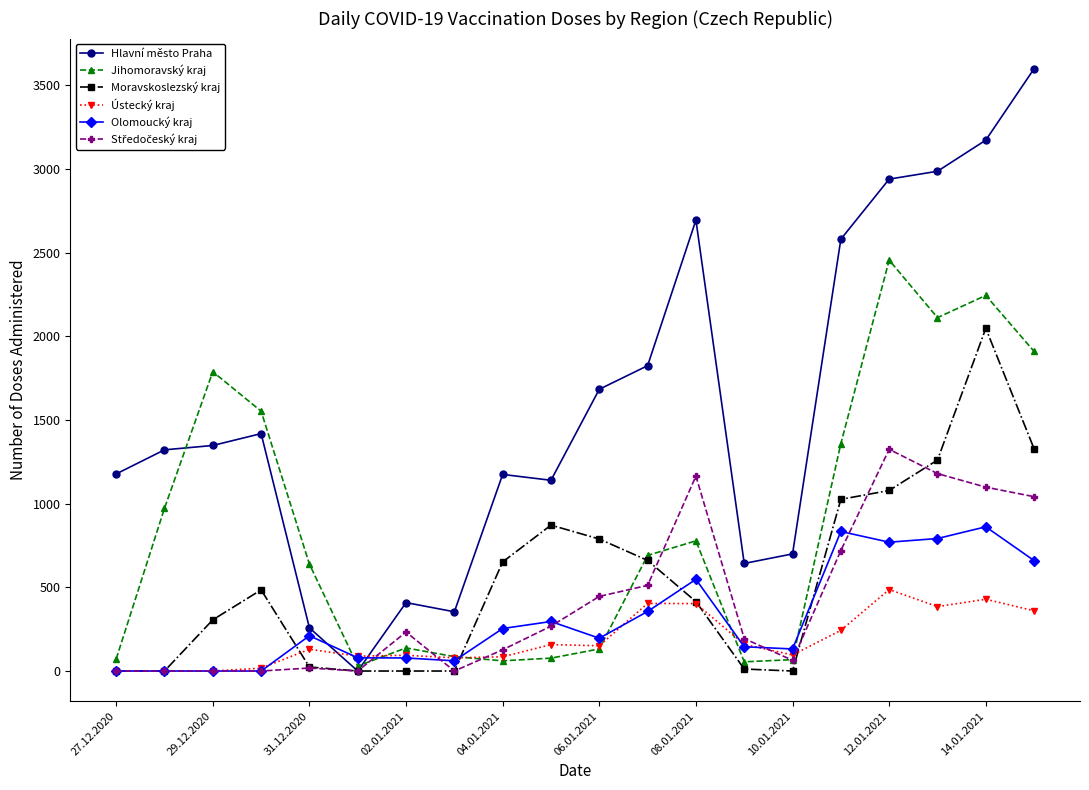

At how many categories does at least one series exceed 2391?

6